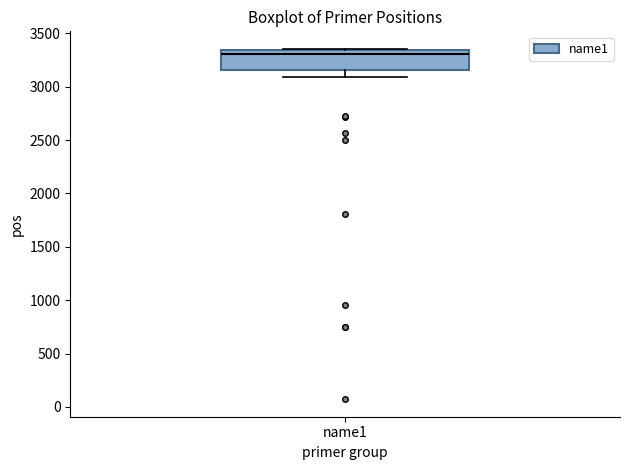

Read this box plot against the y-axis: the position of the median line, the range covered by the box, and the ends of both whiskers. The values are not printed on the chart, so give them approximately, as read against the axis.

median 3300, box 3150 to 3350, whiskers 3100 to 3350